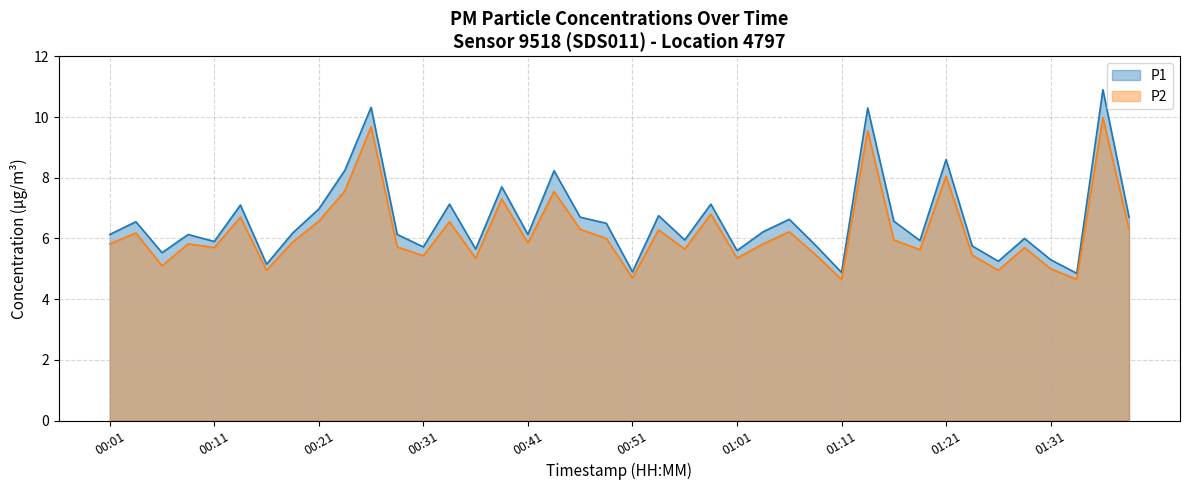

Reading left to right, extract all data points from this chart.

P1: 00:01=6.1	00:04=6.5	00:06=5.5	00:09=6.1	00:11=5.9	00:14=7.1	00:16=5.2	00:19=6.2	00:21=7.0	00:24=8.2	00:26=10.3	00:29=6.1	00:31=5.7	00:34=7.1	00:36=5.7	00:39=7.7	00:41=6.1	00:44=8.2	00:46=6.7	00:49=6.5	00:51=4.9	00:54=6.8	00:56=6.0	00:59=7.1	01:01=5.6	01:04=6.2	01:06=6.6	01:09=5.8	01:11=4.9	01:14=10.3	01:16=6.6	01:19=5.9	01:21=8.6	01:24=5.8	01:26=5.2	01:29=6.0	01:31=5.3	01:34=4.8	01:36=10.9	01:39=6.7
P2: 00:01=5.8	00:04=6.2	00:06=5.1	00:09=5.8	00:11=5.7	00:14=6.7	00:16=5.0	00:19=5.9	00:21=6.6	00:24=7.6	00:26=9.7	00:29=5.7	00:31=5.4	00:34=6.5	00:36=5.3	00:39=7.3	00:41=5.8	00:44=7.5	00:46=6.3	00:49=6.0	00:51=4.7	00:54=6.3	00:56=5.7	00:59=6.8	01:01=5.3	01:04=5.8	01:06=6.2	01:09=5.5	01:11=4.7	01:14=9.6	01:16=6.0	01:19=5.6	01:21=8.1	01:24=5.5	01:26=5.0	01:29=5.7	01:31=5.0	01:34=4.7	01:36=10.0	01:39=6.3